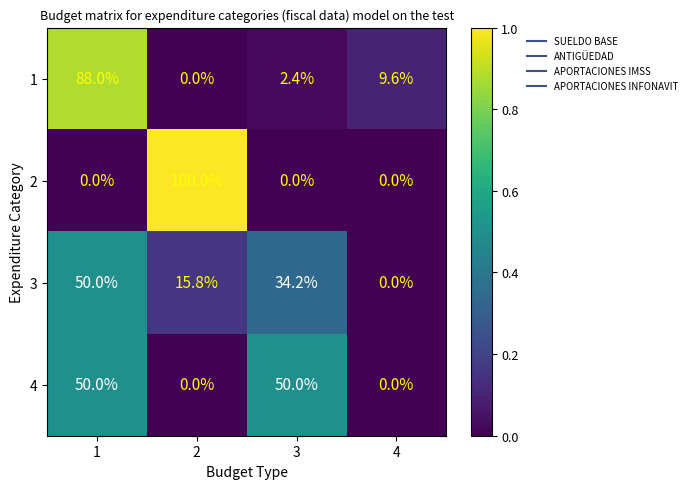

How many data points in 2 are above 0?

1